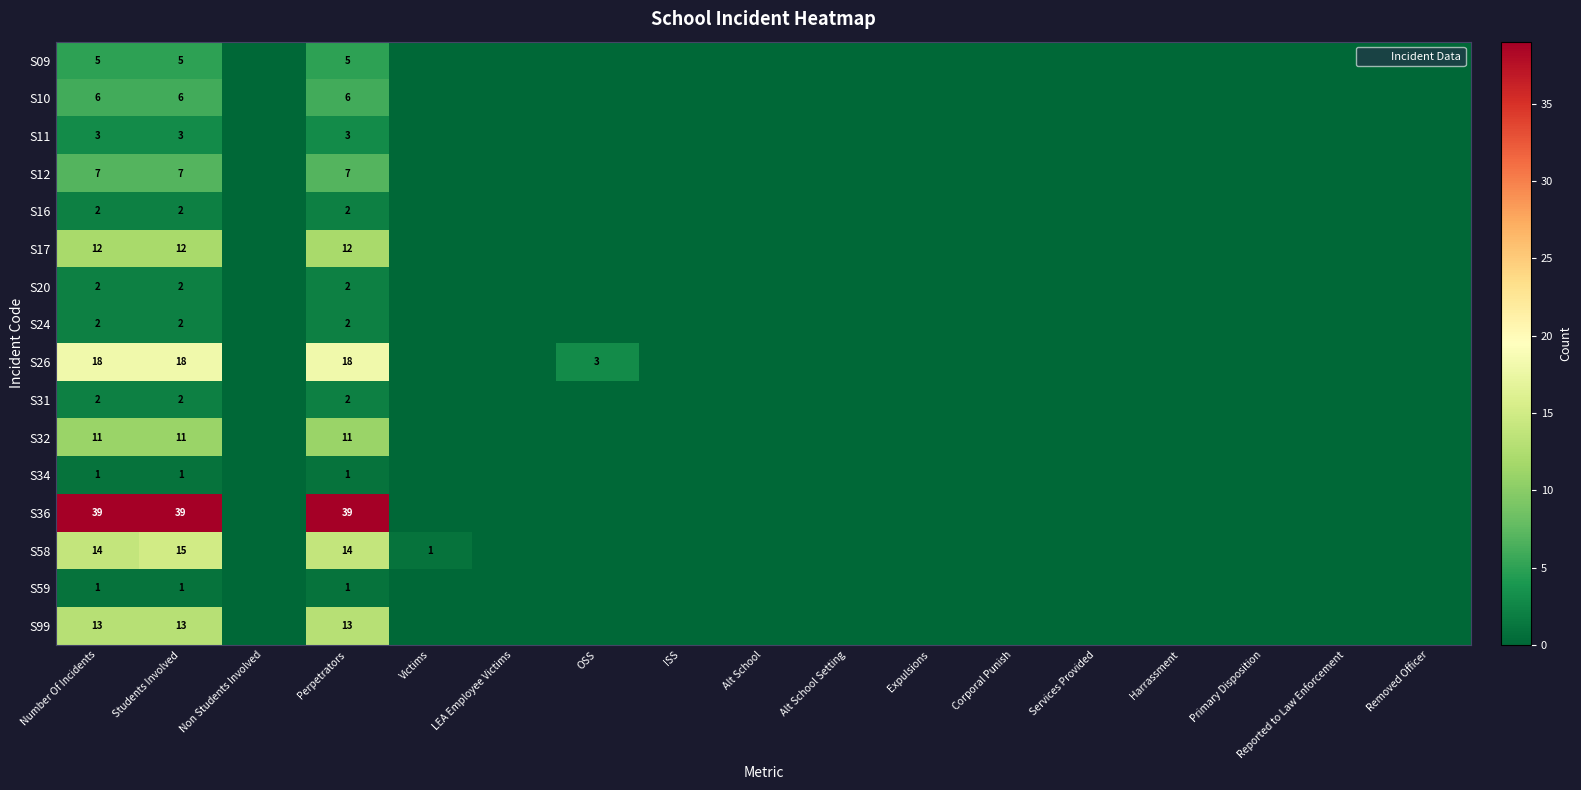

Is the value of S20 at Alt School greater than the value of S10 at Expulsions?

No